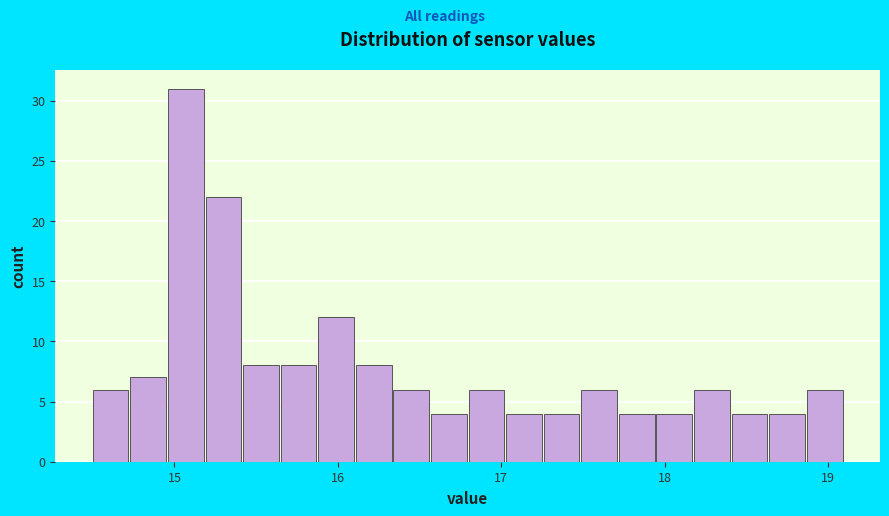

Read against the x-axis, roughly where is the centre of the tallest bar?

15.1